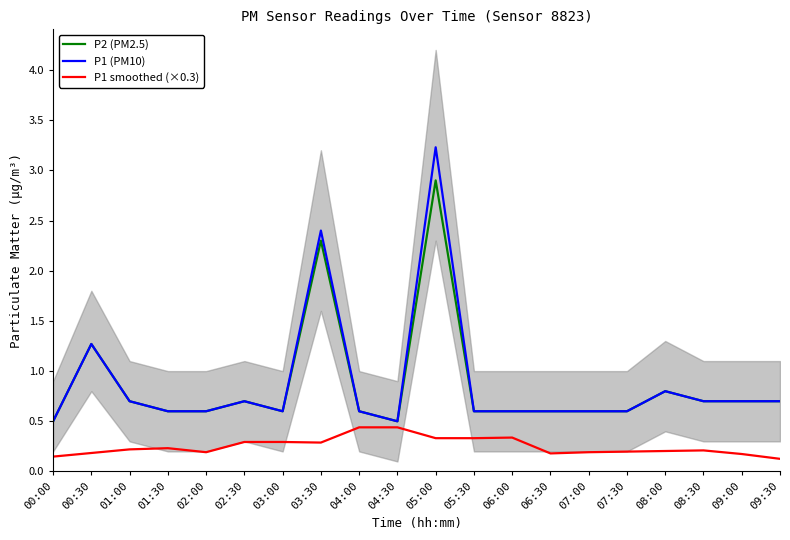

True or false: P1 (PM10) and P2 (PM2.5) intersect in this chart.

False